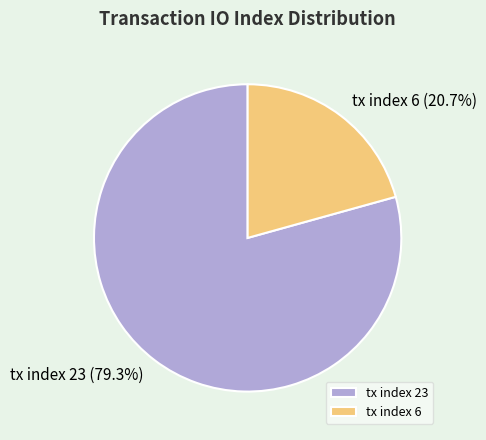

What is the majority slice?

tx index 23